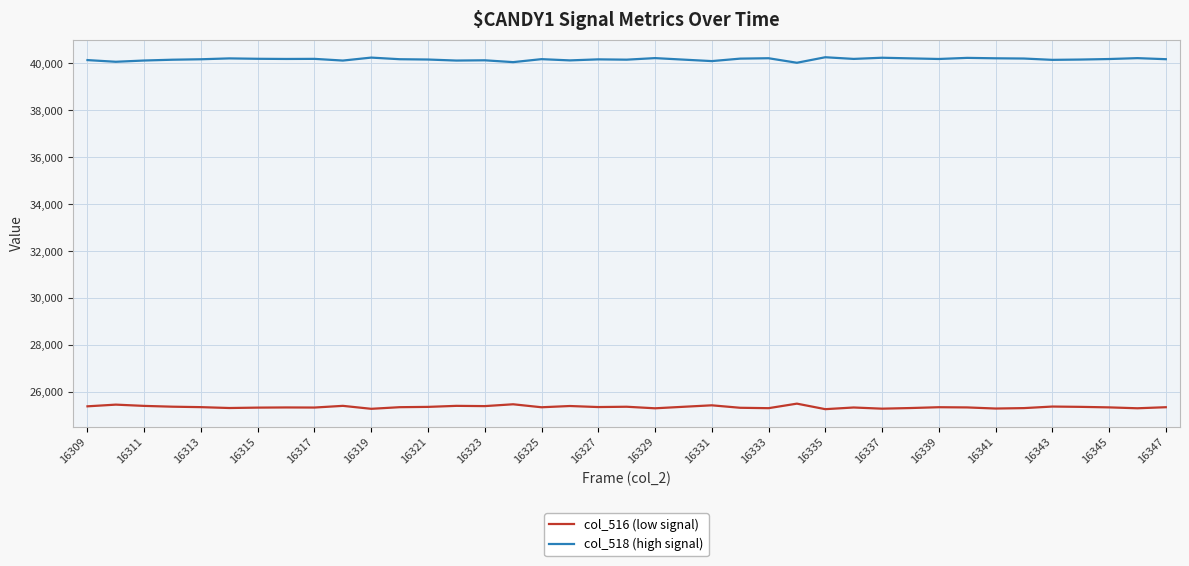

Which series has the largest total across all categories?

col_518 (high signal)